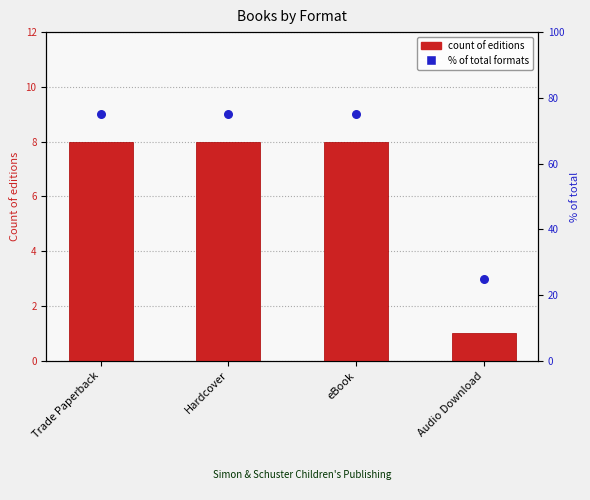

Which series reaches the minimum Y coordinate?

count of editions